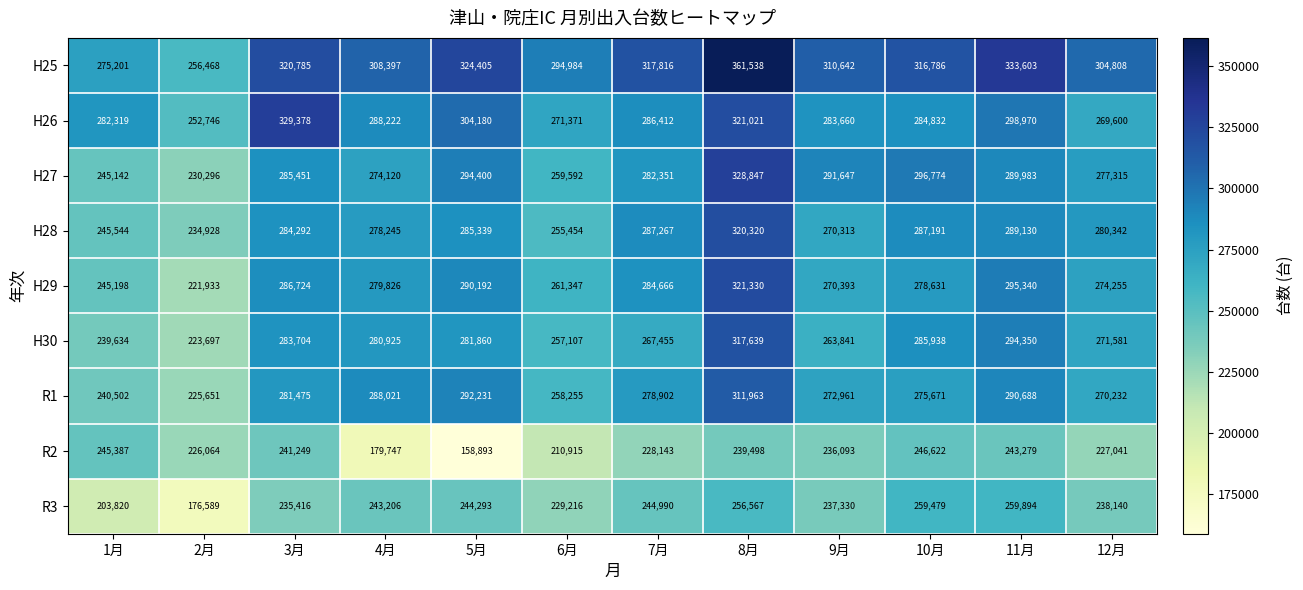

At which category is the sum across all series the highest?

8月